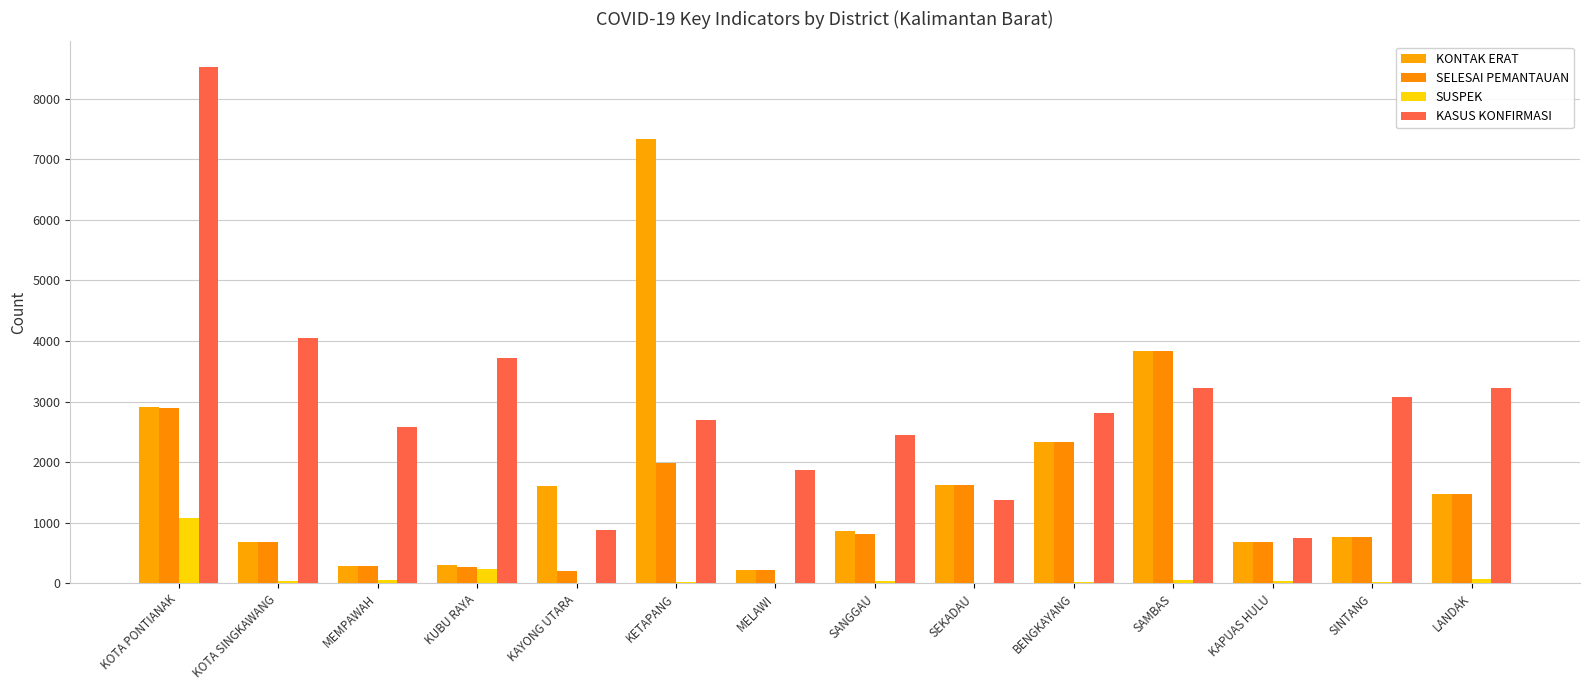

Rank the series at KETAPANG from lowest to highest value.

SUSPEK, SELESAI PEMANTAUAN, KASUS KONFIRMASI, KONTAK ERAT